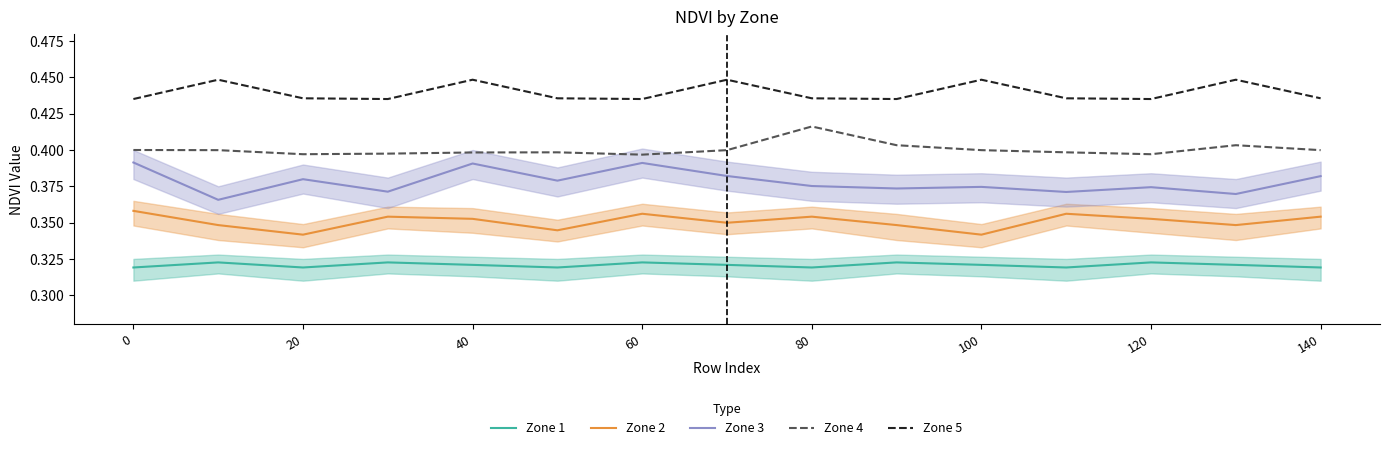

Rank the series by their maximum value, from highest to lowest.

Zone 5, Zone 4, Zone 3, Zone 2, Zone 1